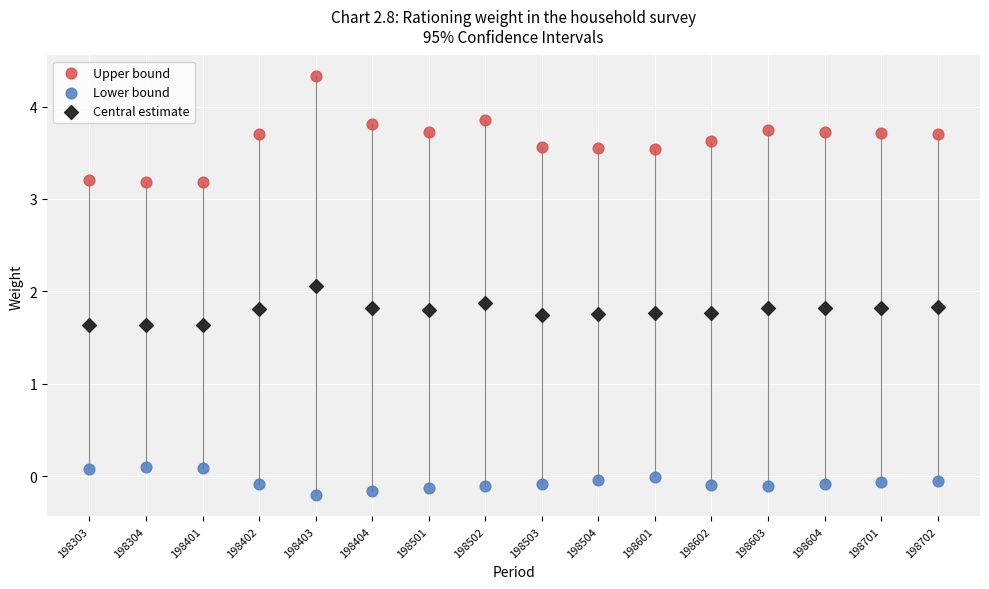

Which series contains the lowest Y value?

Lower bound